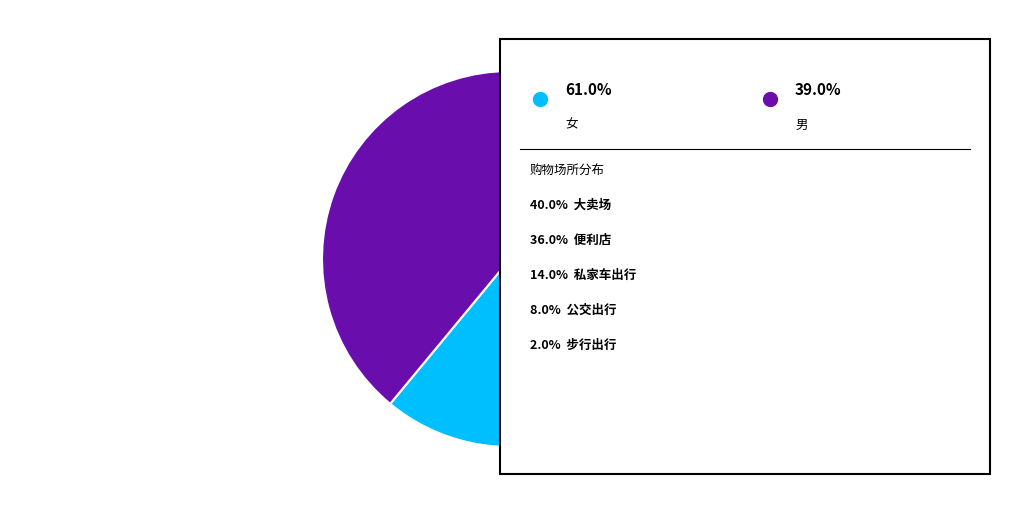

Is there any slice that represents more than half of the pie?

Yes